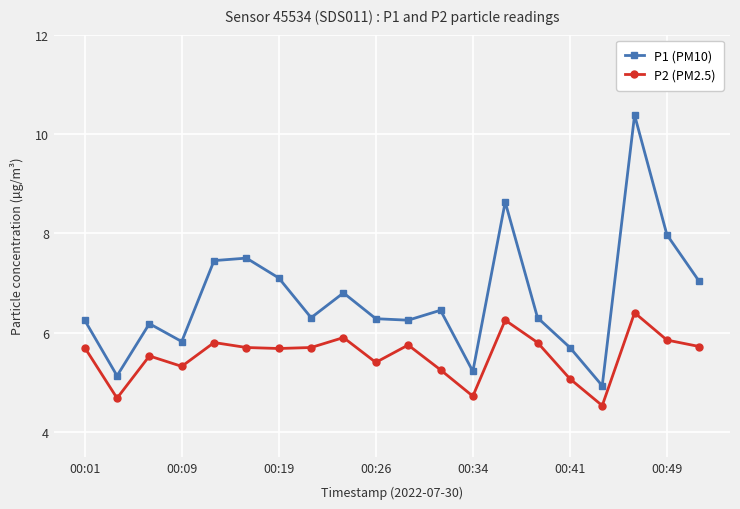

What are all the series names shown in the legend?

P1 (PM10), P2 (PM2.5)